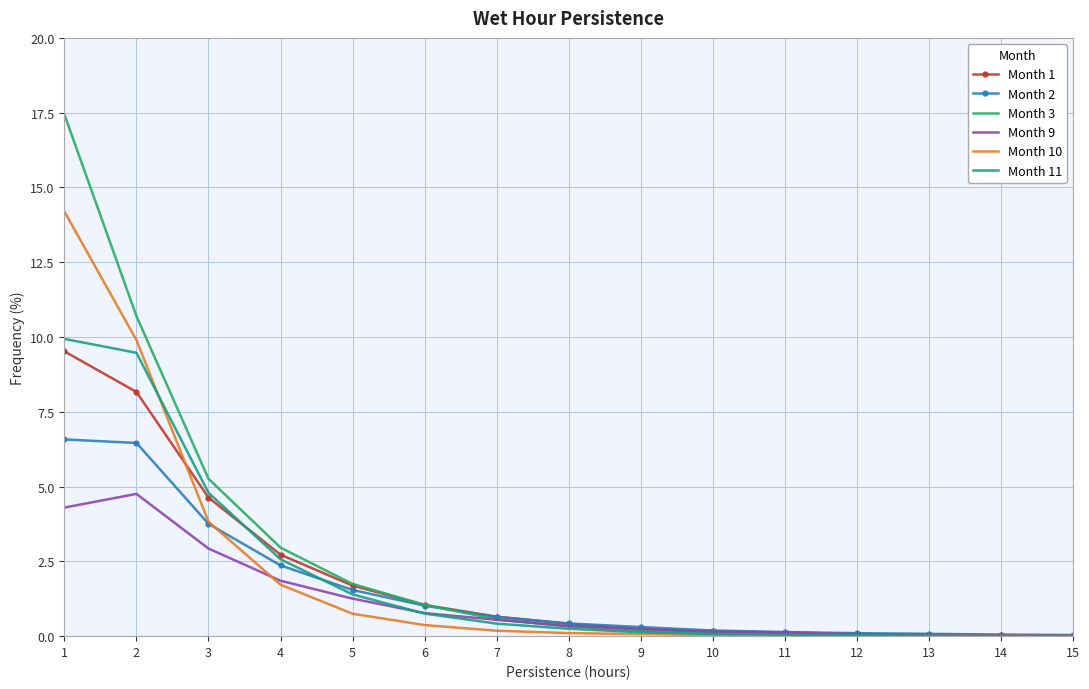

Is it true that Month 1 equals 0.0 at 14?

True